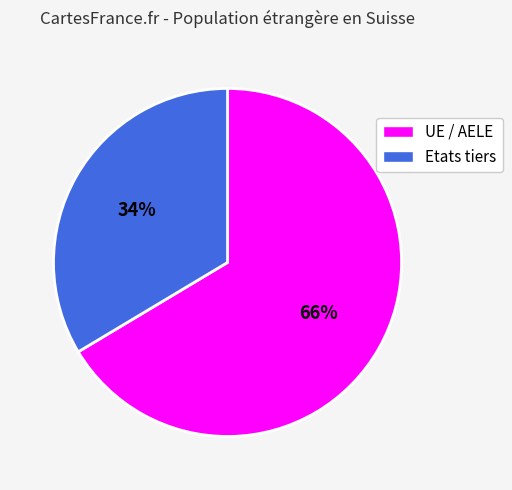

Count the number of slices in the pie.

2